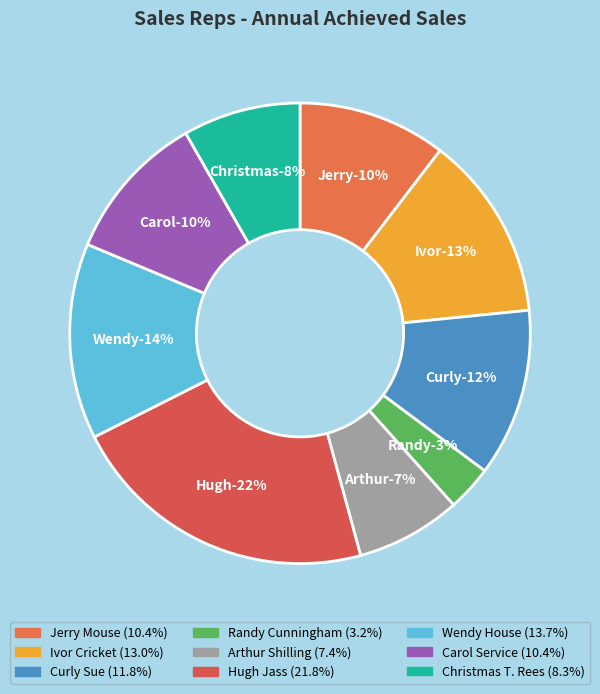

To the nearest percent, what is the difference between the Curly Sue and Christmas T. Rees slice percentages?

4%